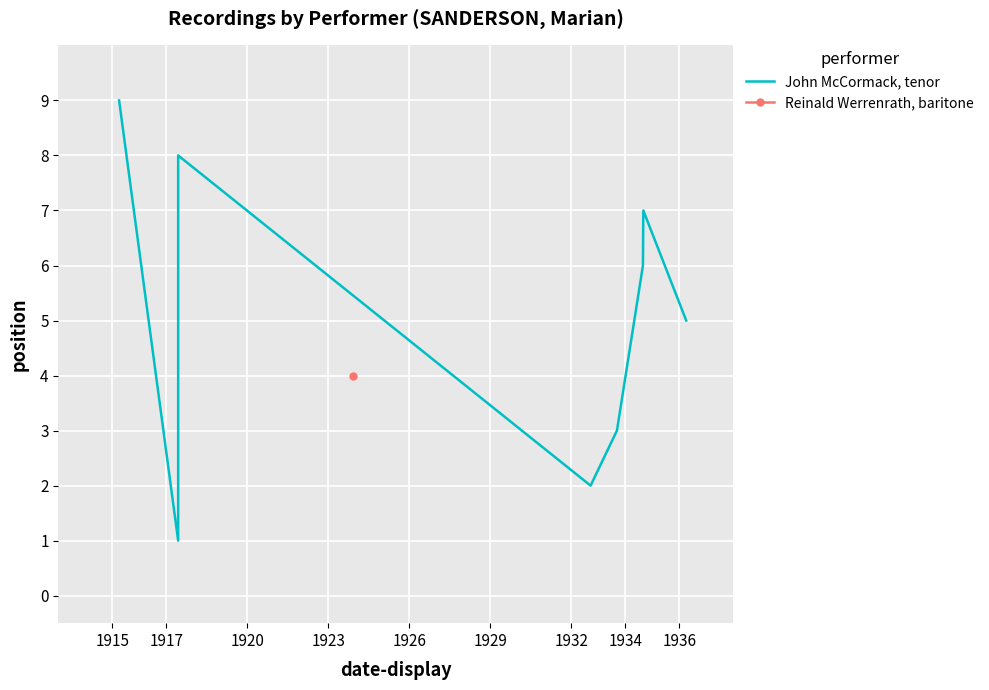

How many interior local peaks (higher than both neighbors) does the data have?

2